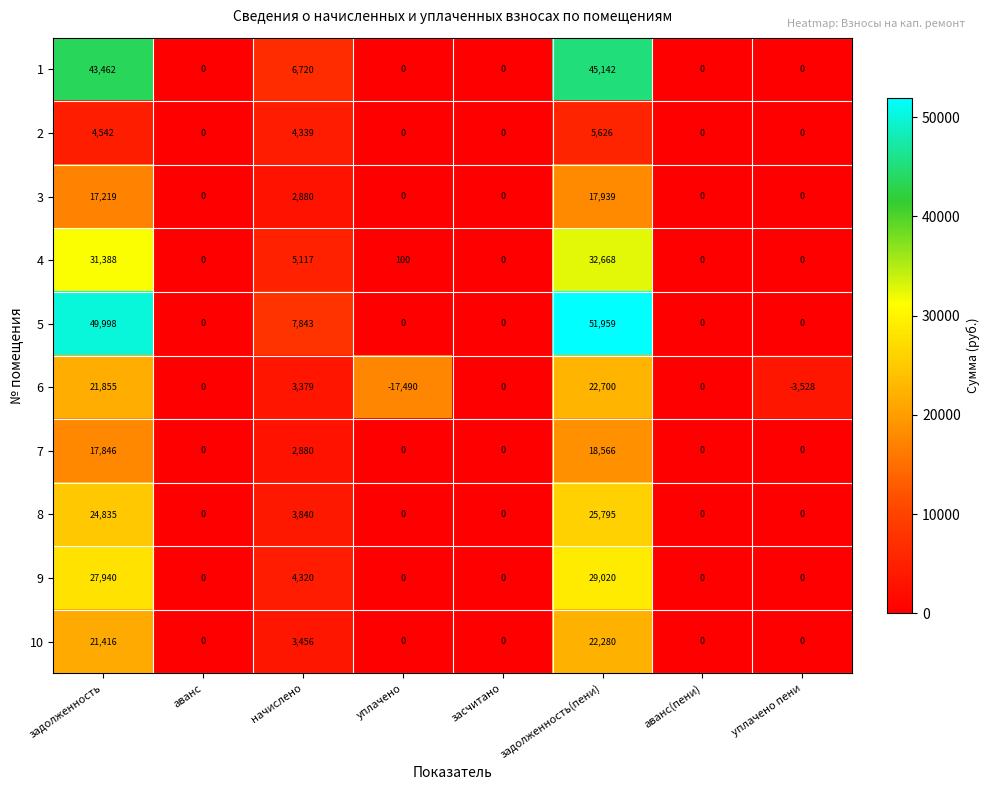

True or false: 1 has a value of 0 at уплачено пени.

True